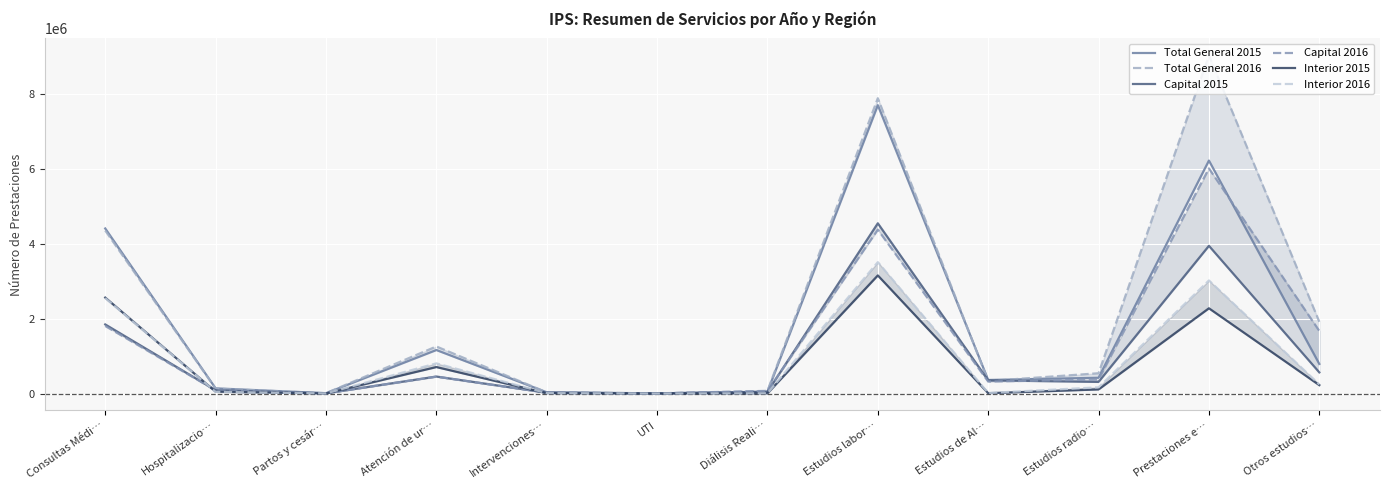

Rank the categories by Interior 2016 value from lowest to highest.

UTI, Partos y cesár…, Diálisis Reali…, Intervenciones…, Estudios de Al…, Hospitalizacio…, Estudios radio…, Otros estudios…, Atención de ur…, Consultas Médi…, Prestaciones e…, Estudios labor…